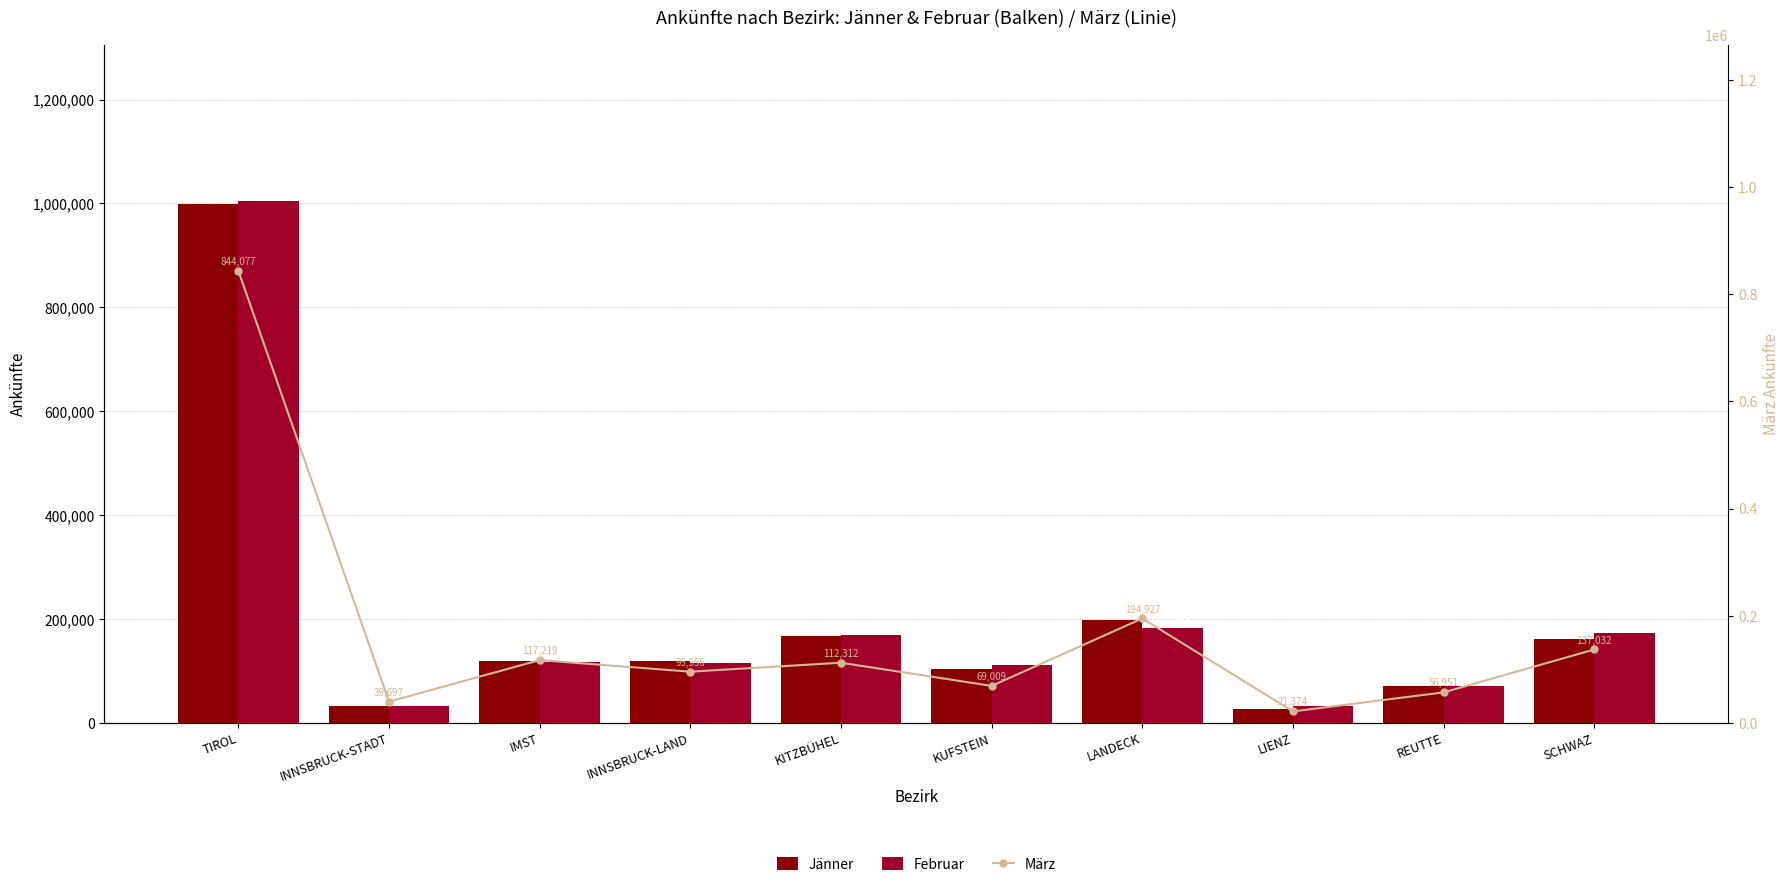

Are the bars horizontal?

No